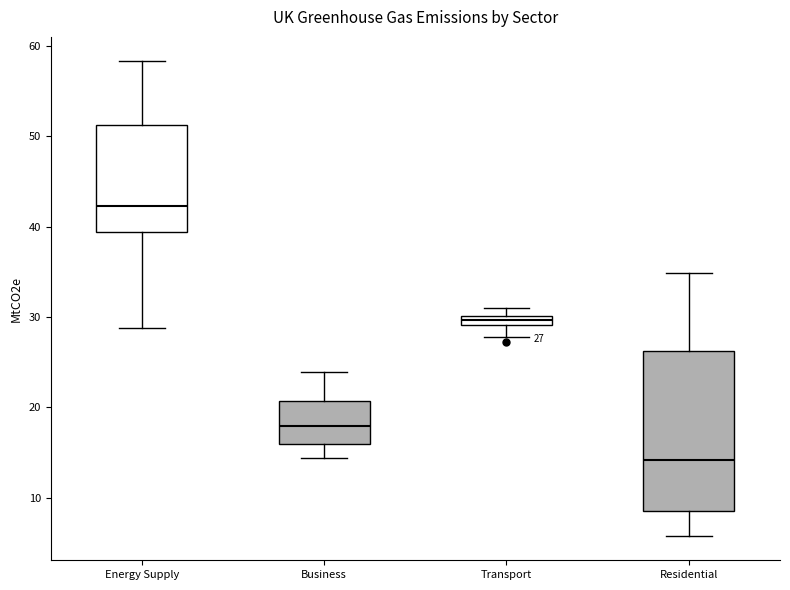

Which box's median line is the lowest?

Residential